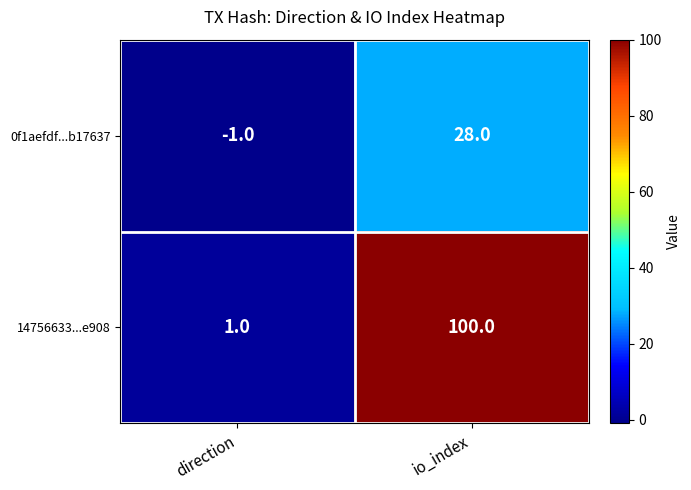

Rank the series by their average value, from highest to lowest.

14756633...e908, 0f1aefdf...b17637